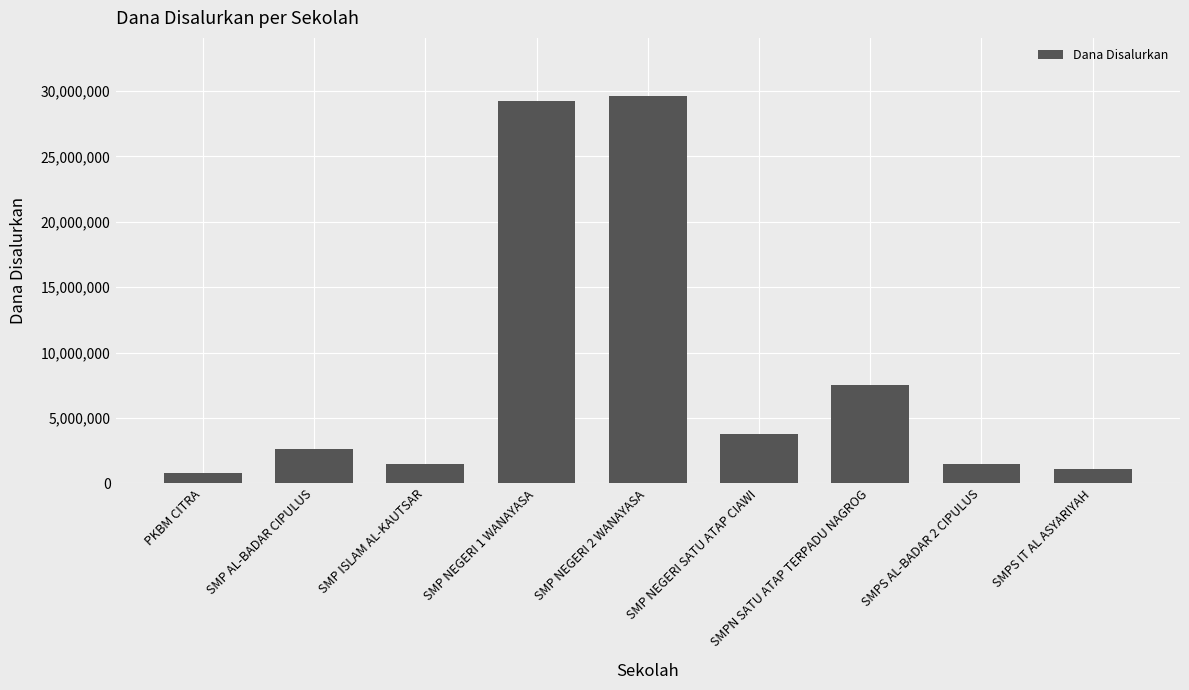

Reading left to right, extract all data points from this chart.

750000	2625000	1500000	29250000	29625000	3750000	7500000	1500000	1125000